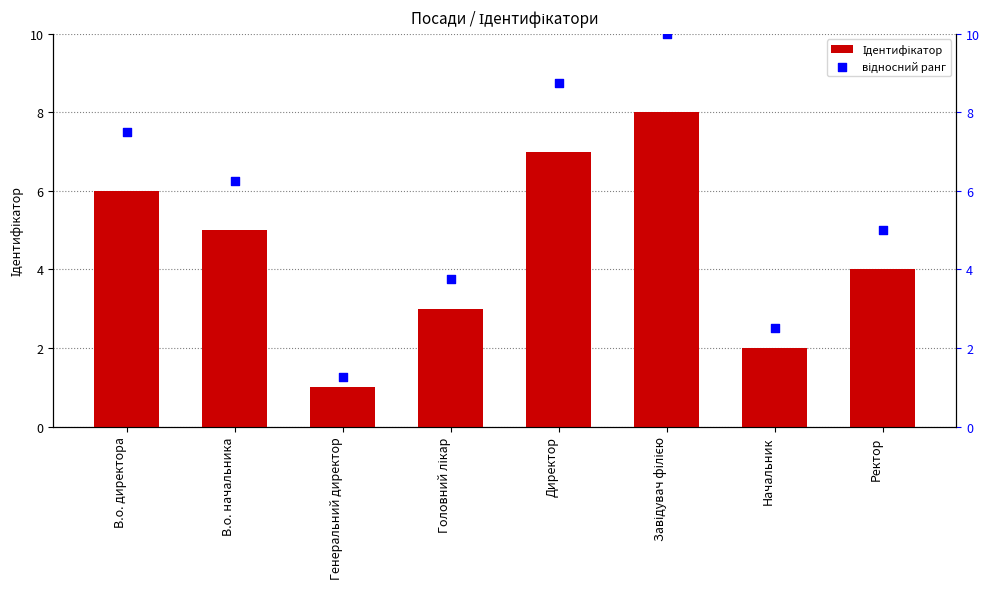

Which series contains the highest Y value?

відносний ранг